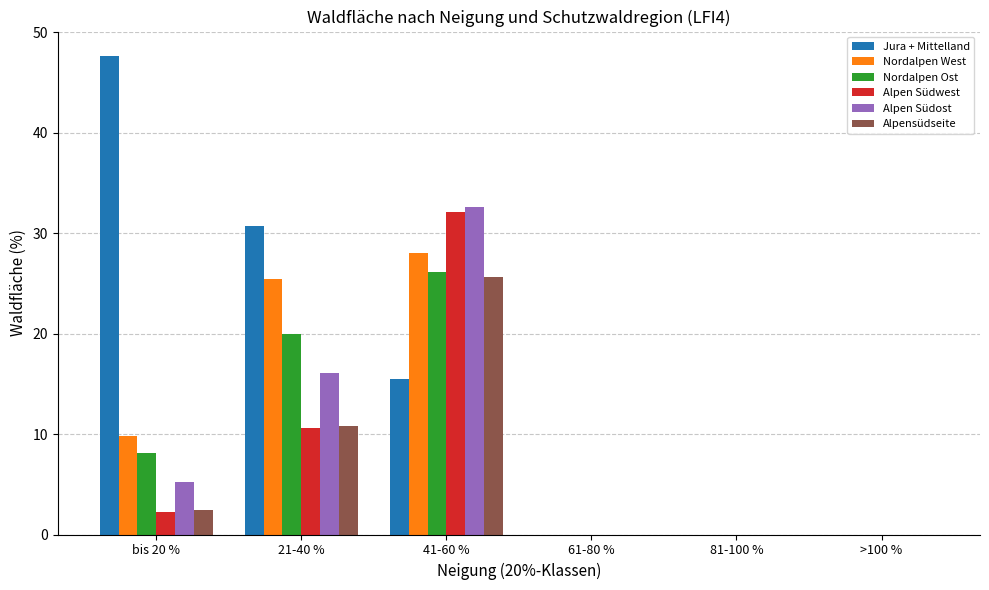

The value of Nordalpen Ost at 81-100 % is -16.1. True or false?

False